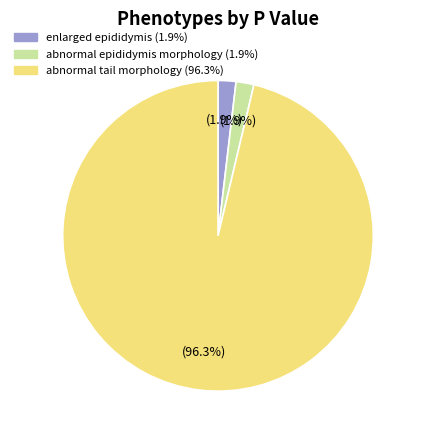

What is the majority slice?

abnormal tail morphology